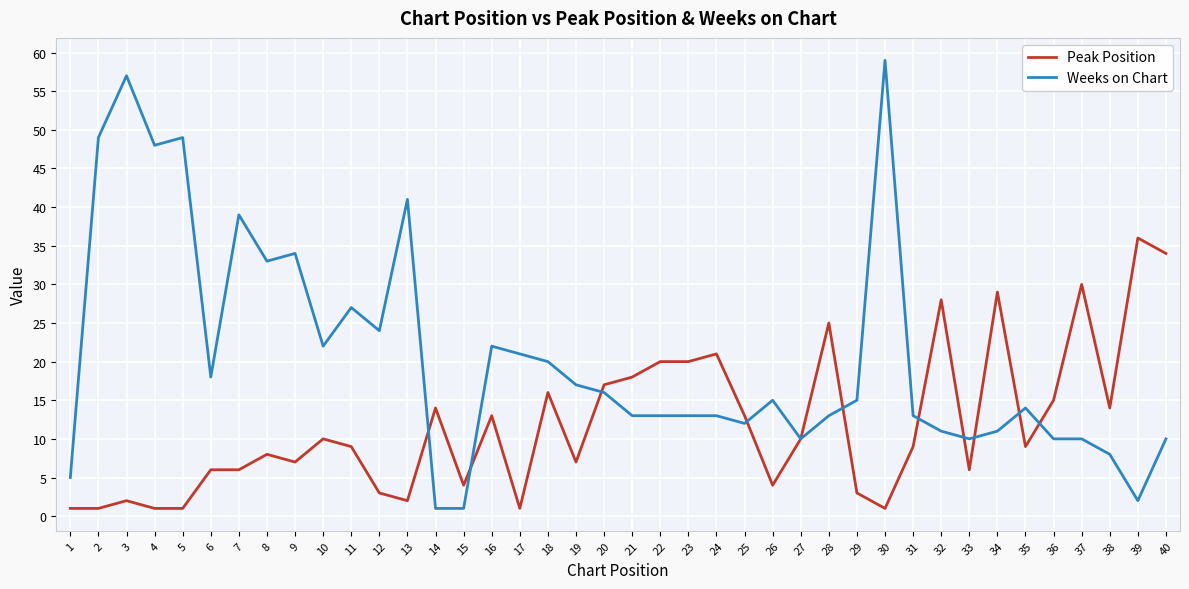

Is the value of Weeks on Chart at 20 greater than the value of Peak Position at 2?

Yes